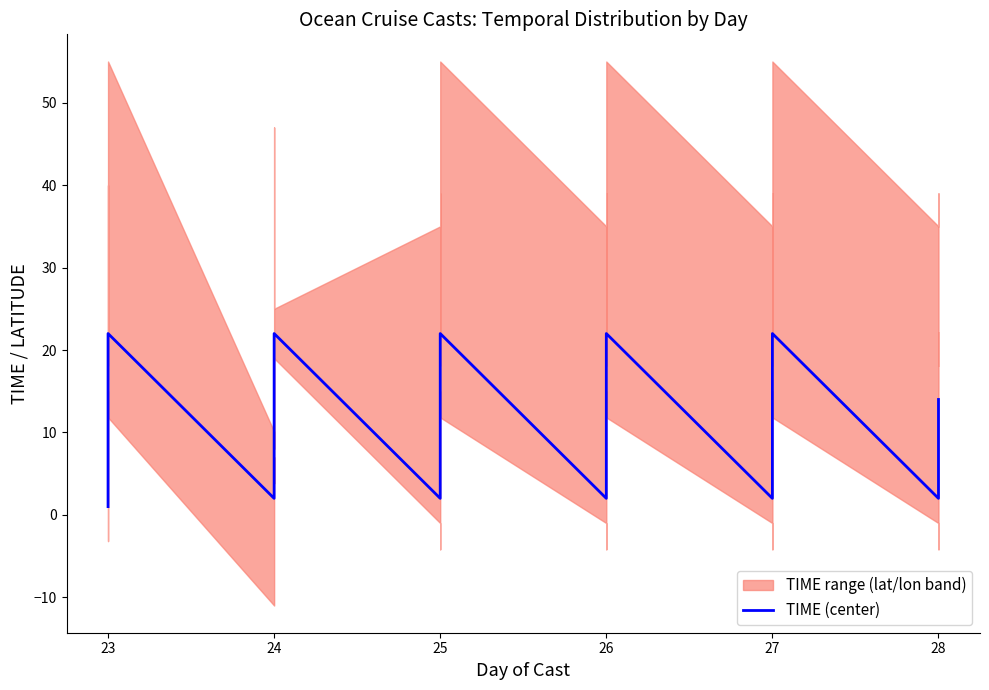

How many interior local valleys (lower than both neighbors) does the data have?

5